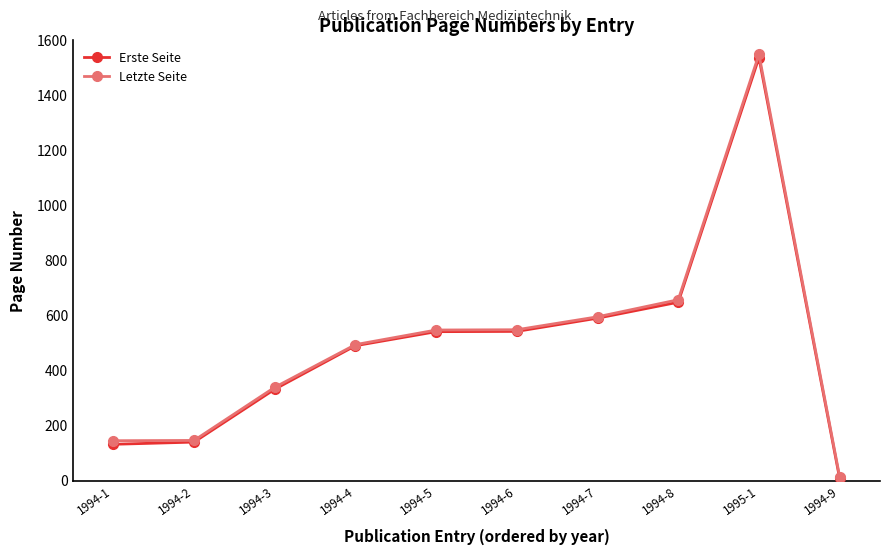

What is the value of the Letzte Seite point at the 3rd from the left?

340